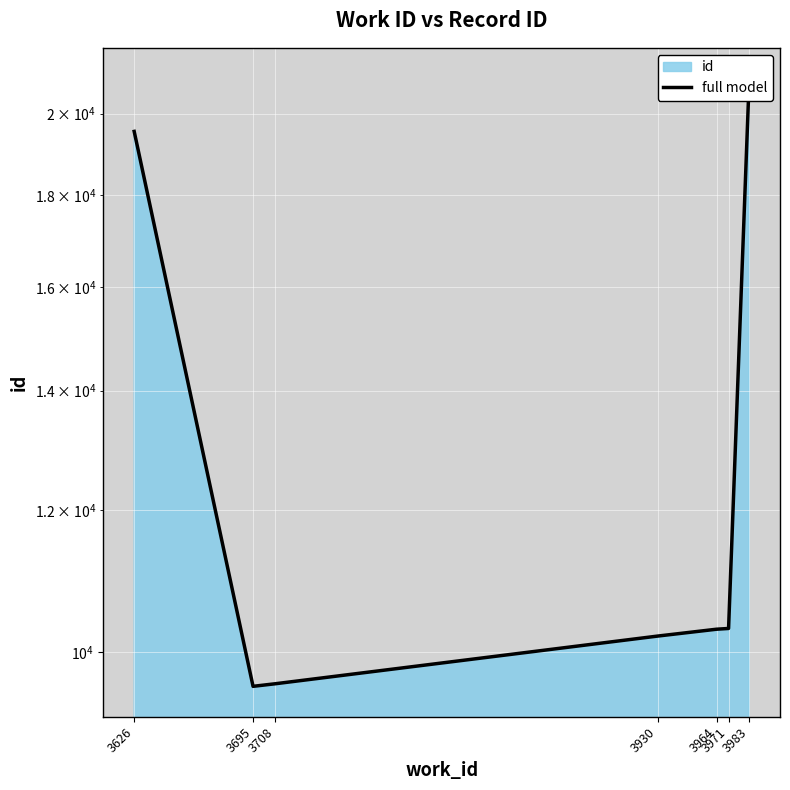

List the labels in order of value, largest first.

3983, 3626, 3971, 3964, 3930, 3708, 3695